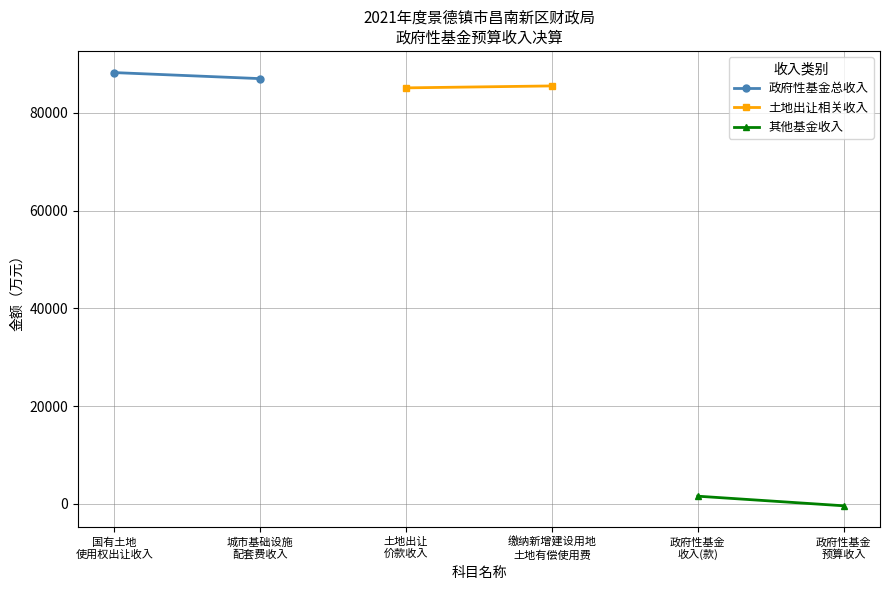

True or false: 政府性基金总收入 and 其他基金收入 cross at least once.

False